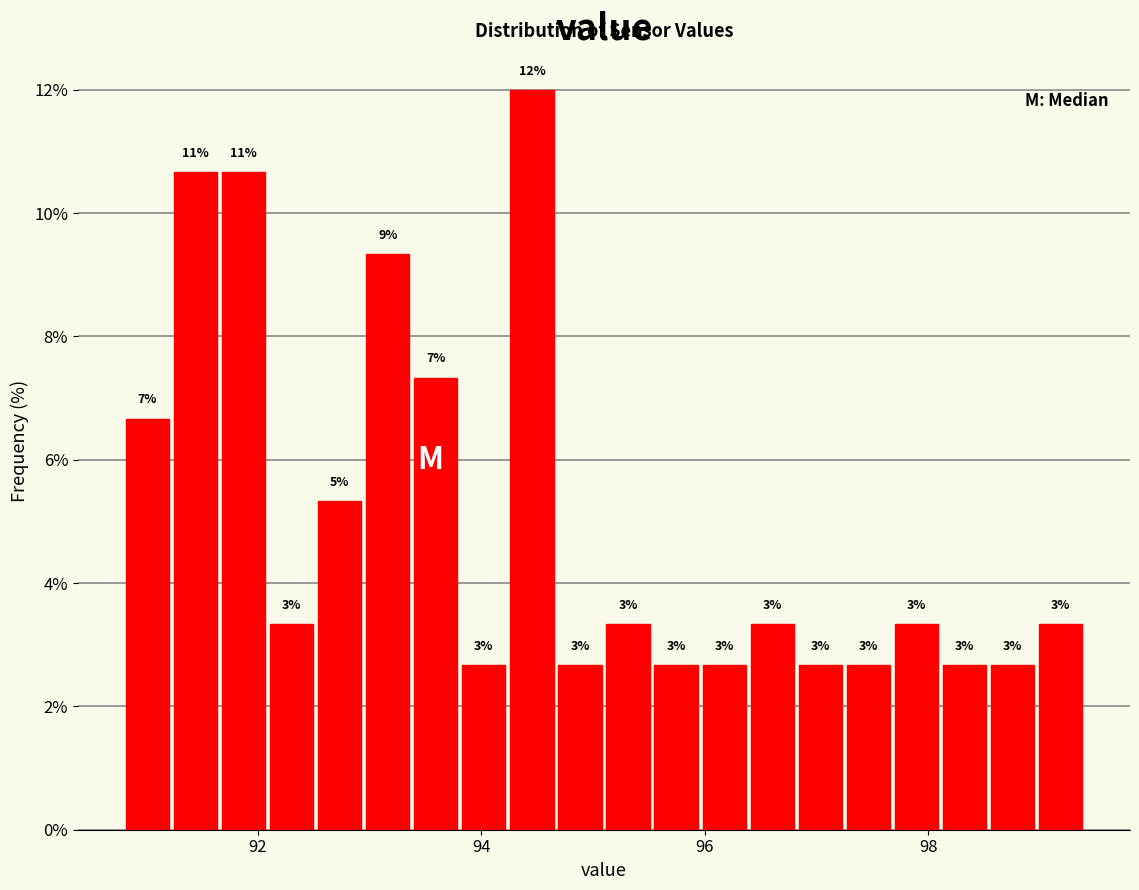

Read against the x-axis, roughly where is the centre of the tallest bar?

94.4